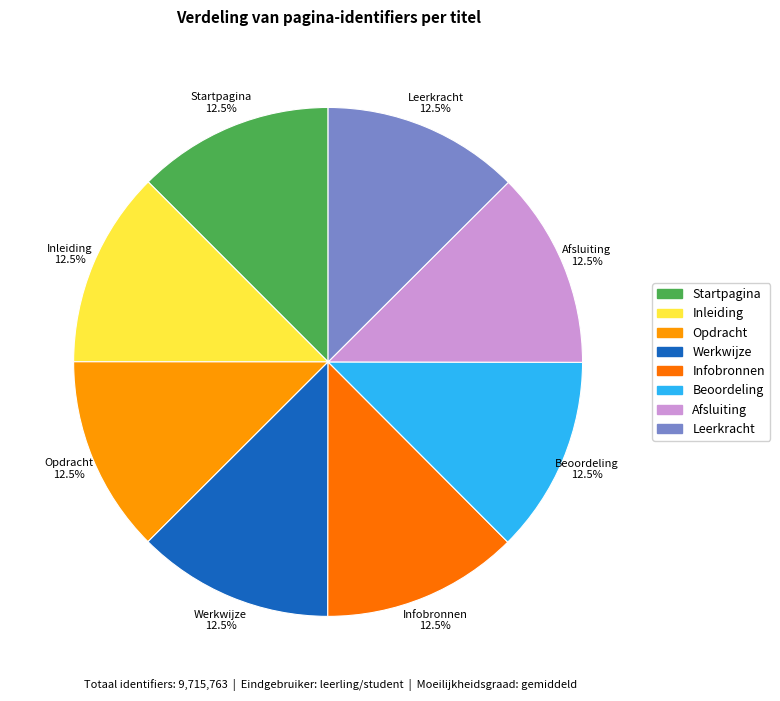

The Startpagina slice represents 1% of the pie. True or false?

False